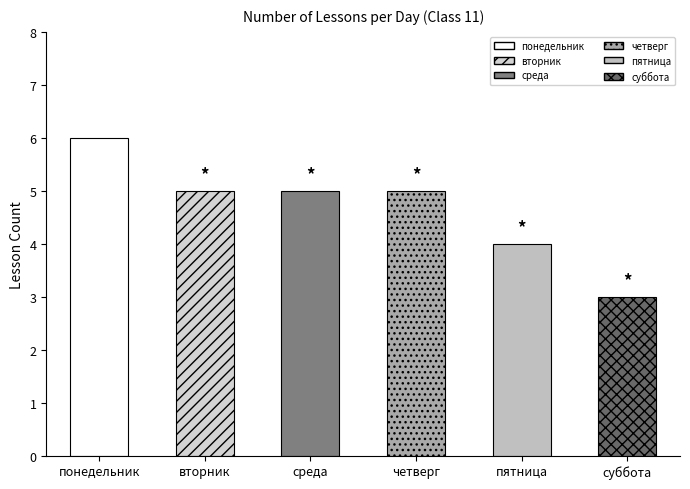

How many categories are shown in the chart?

6